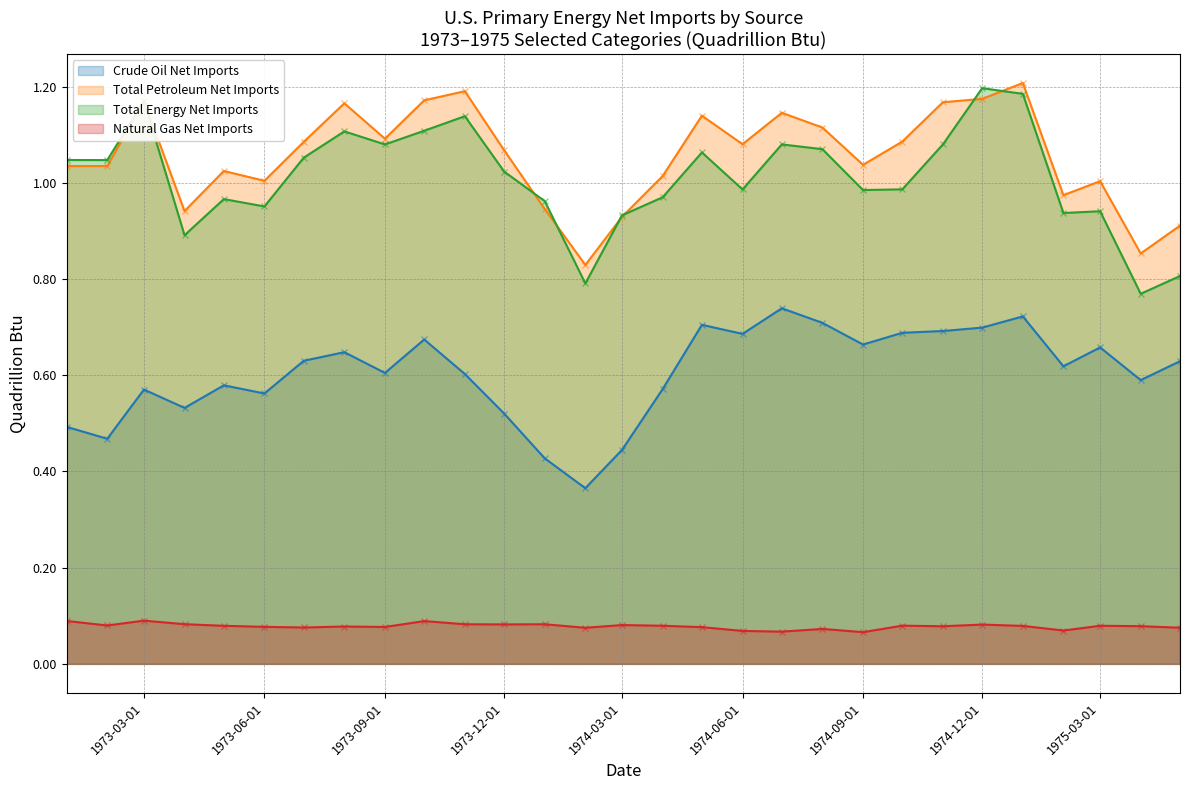

What is the highest value of the Total Petroleum Net Imports series?

1.2